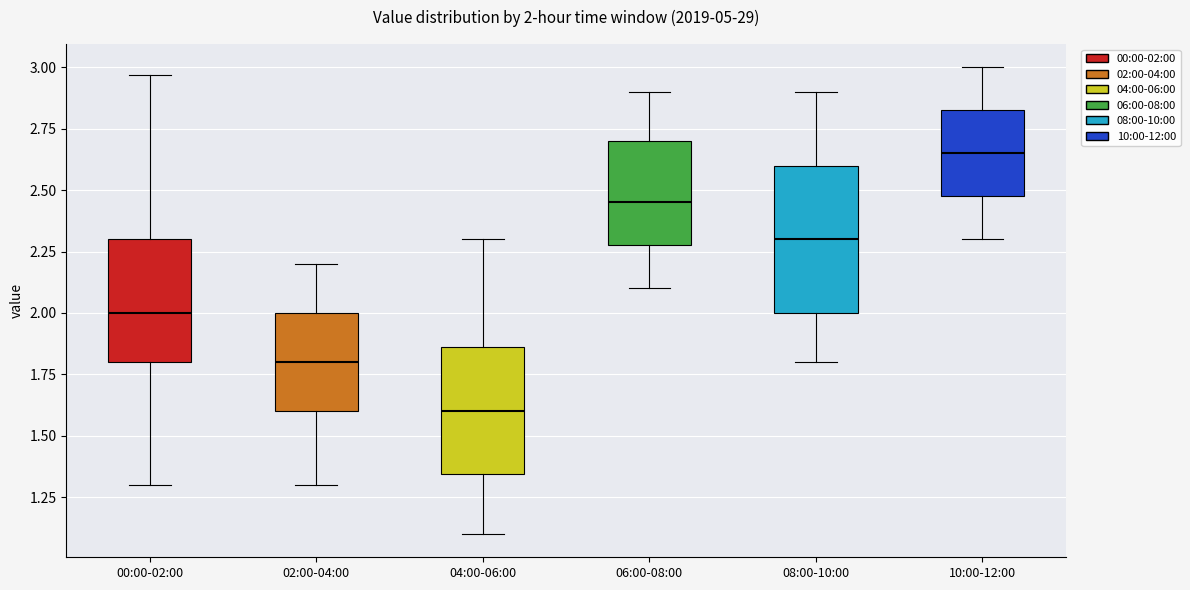

Comparing the boxes themselves (not the whiskers), which one is the tallest?

08:00-10:00